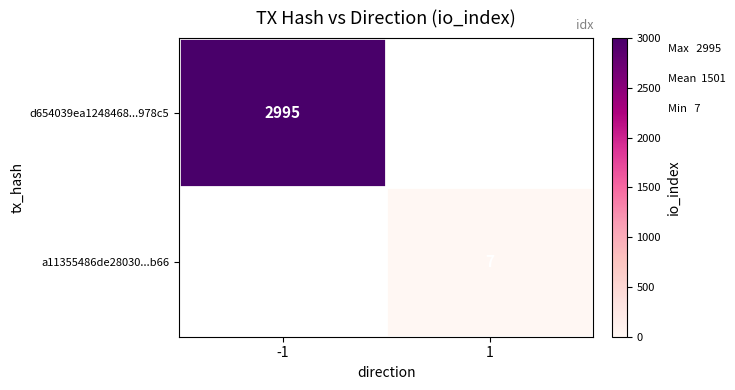

The d654039ea1248468...978c5 series shows 4912 at -1. True or false?

False